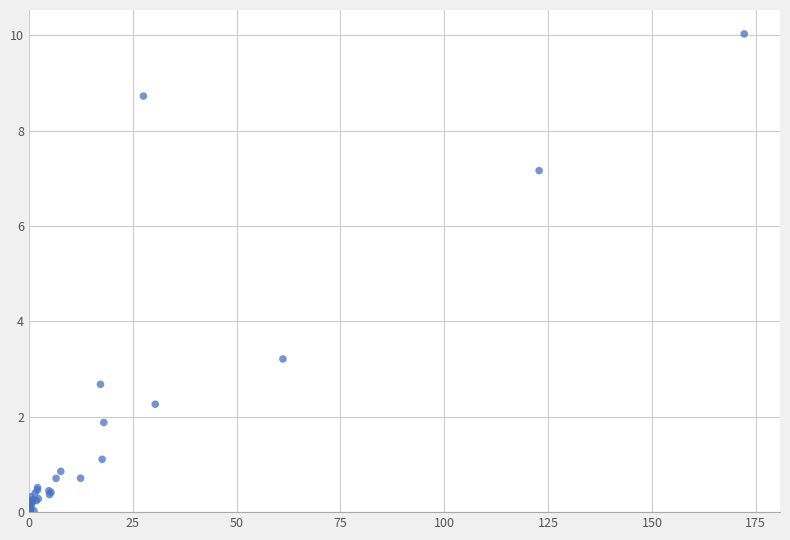

What Y value in the scatter plot is closest to 5?

3.2